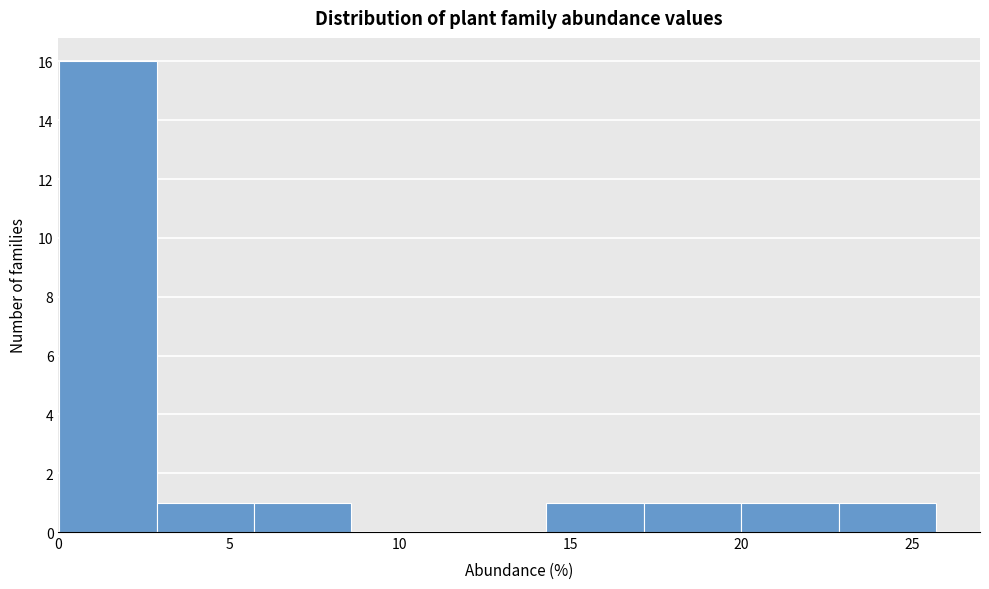

Reading left to right, list every bar in this chart as the range it spans on the x-axis followed by its height. Neither the bar edges nor the heights are printed on the chart, so give them approximately, as read against the axes.

0.0 to 3.0: 16
3.0 to 5.5: 1
5.5 to 8.5: 1
8.5 to 11.5: 0
11.5 to 14.5: 0
14.5 to 17.0: 1
17.0 to 20.0: 1
20.0 to 23.0: 1
23.0 to 25.5: 1